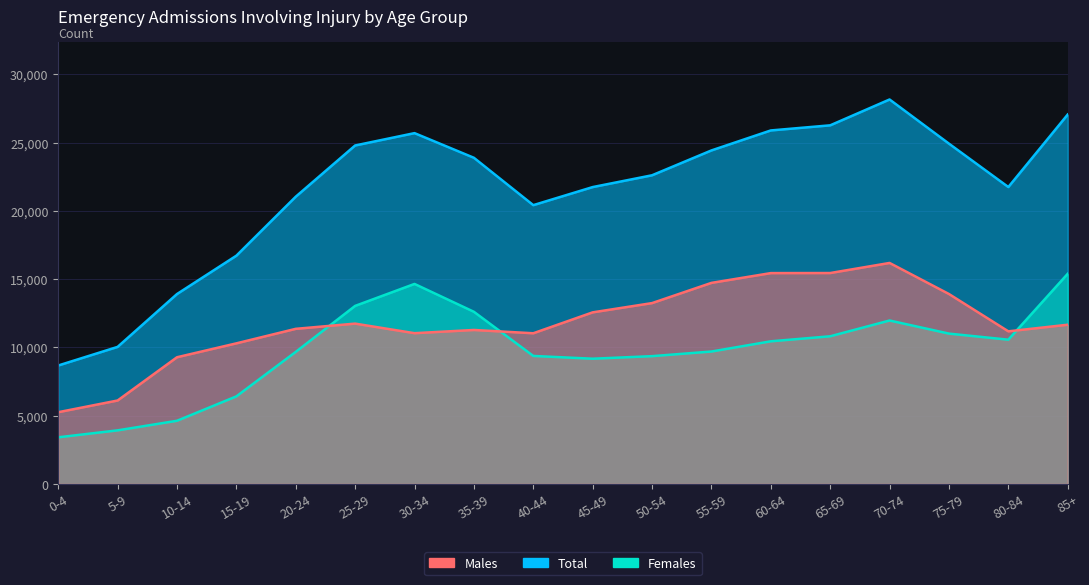

Rank the categories by Males value from highest to lowest.

70-74, 65-69, 60-64, 55-59, 75-79, 50-54, 45-49, 25-29, 85+, 20-24, 35-39, 80-84, 30-34, 40-44, 15-19, 10-14, 5-9, 0-4